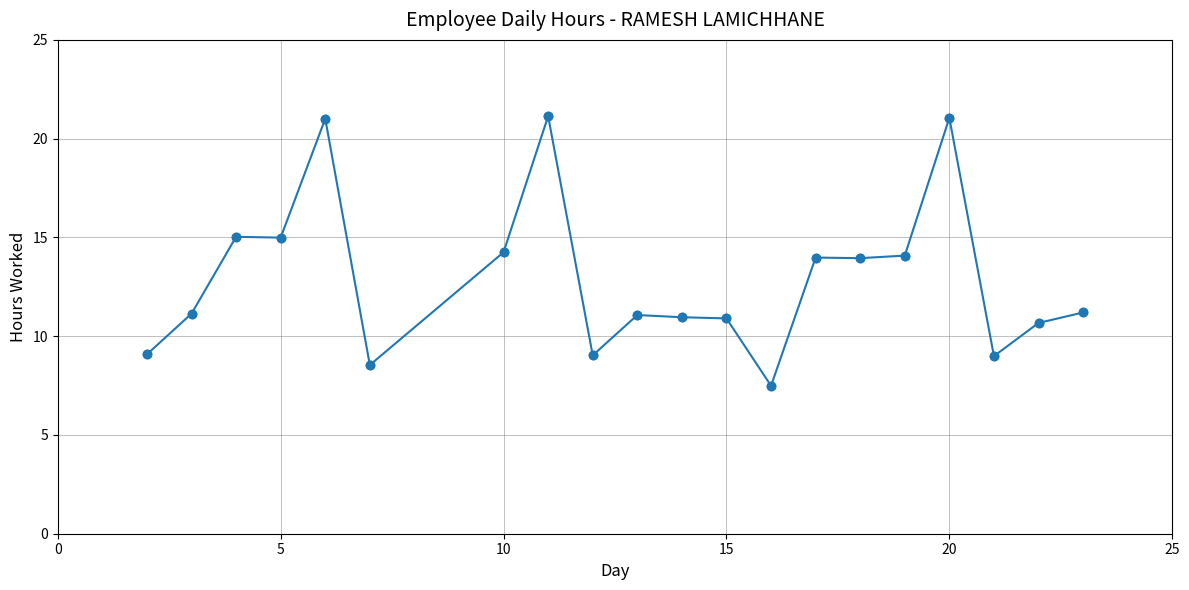

What is the greatest value displayed?

21.1